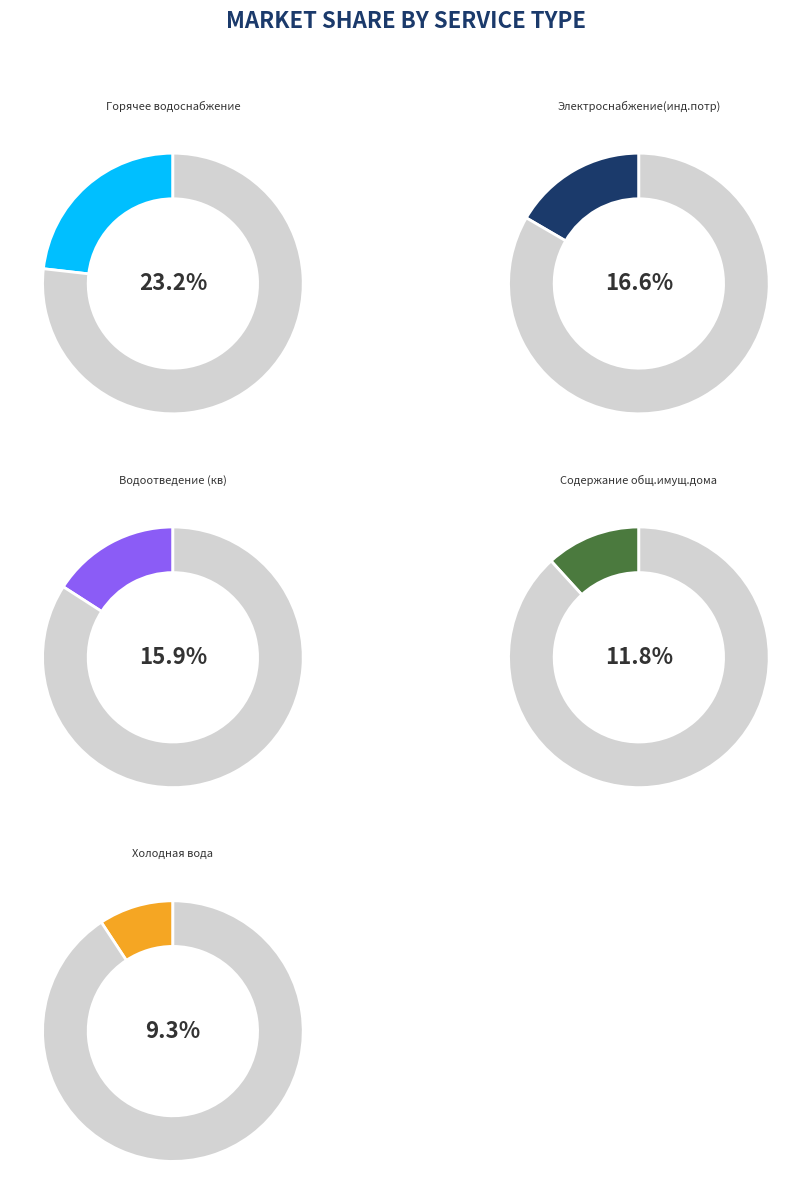

Does any single category account for the majority?

No